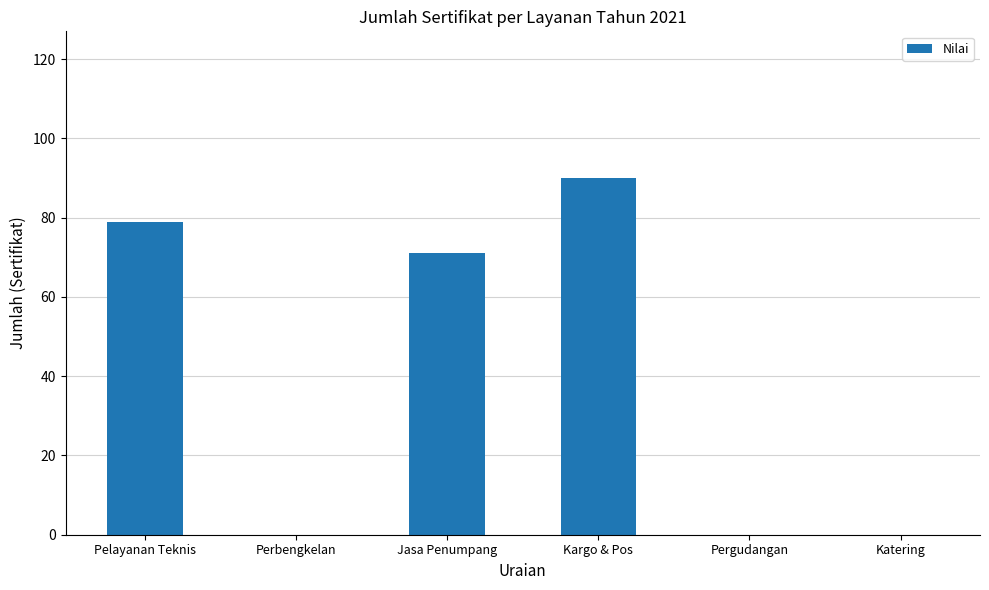

The chart shows a value of 0 at Pergudangan. True or false?

True